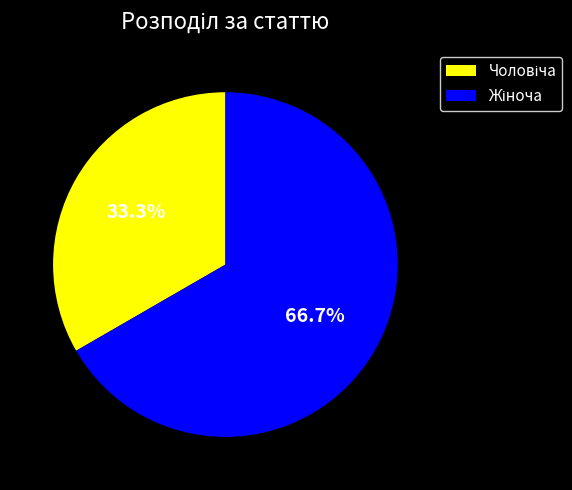

Does any single category account for the majority?

Yes